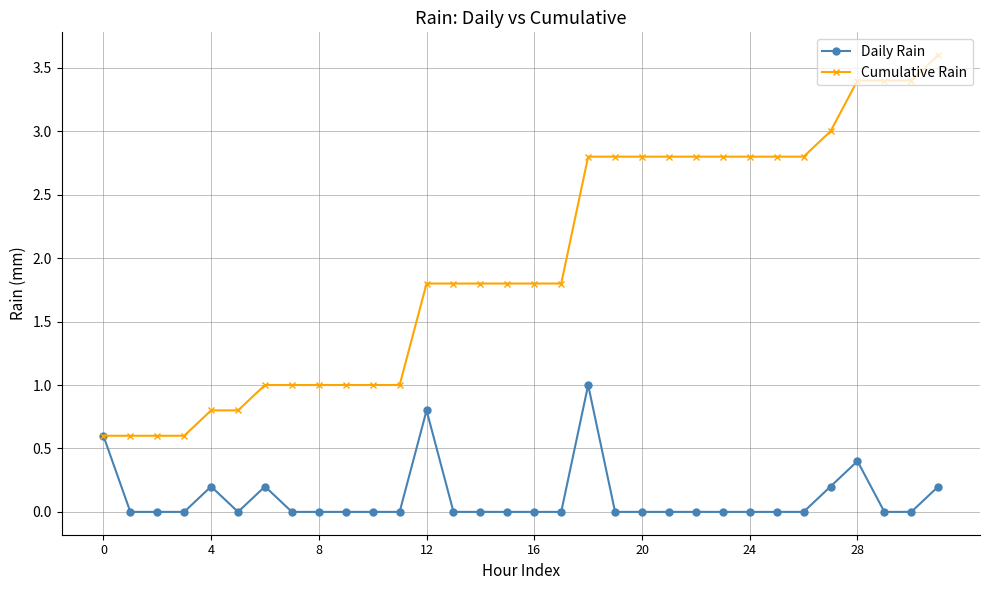

What is the maximum value for Daily Rain?

1.0